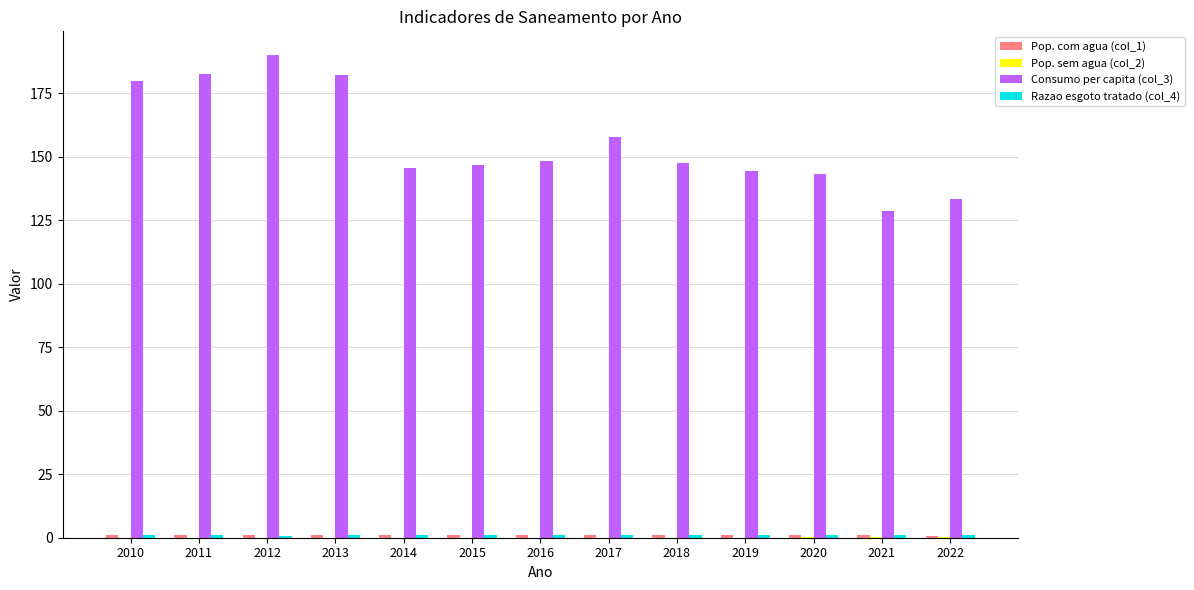

What is the maximum value shown in the chart?

189.9